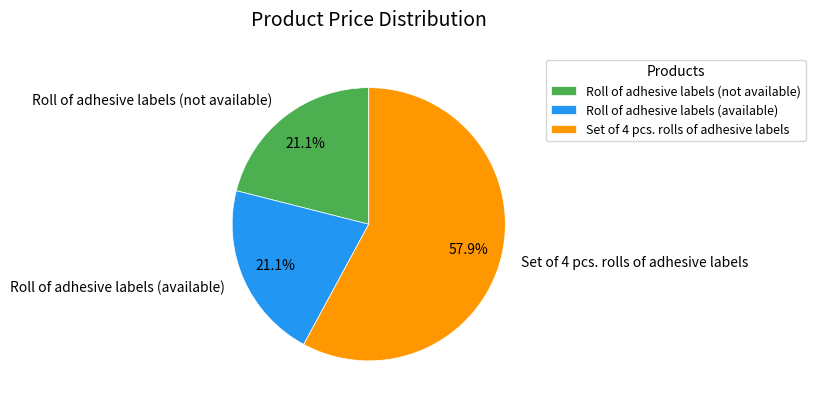

Count the number of slices in the pie.

3